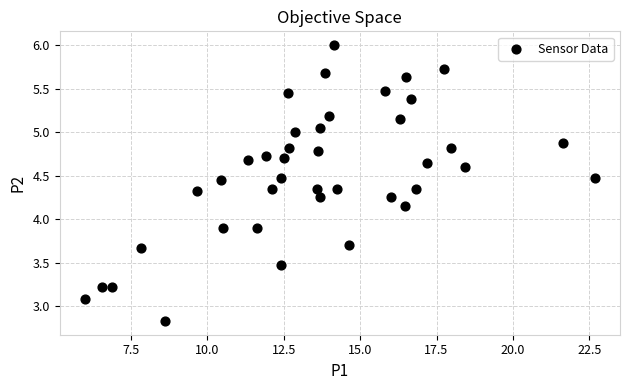

What is the range of Y values (max minus min)?

3.2